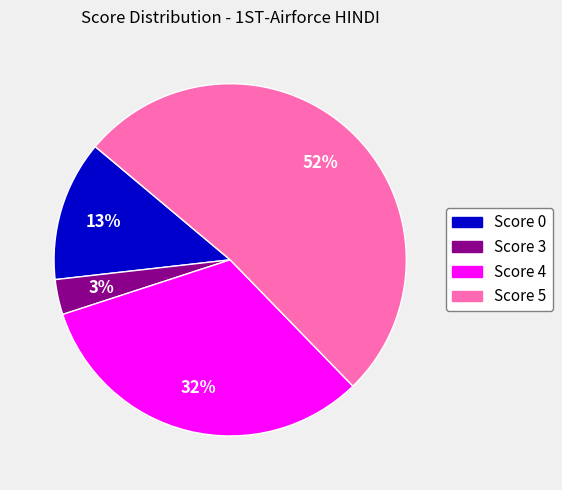

What percentage is the Score 5 slice, to the nearest percent?

52%